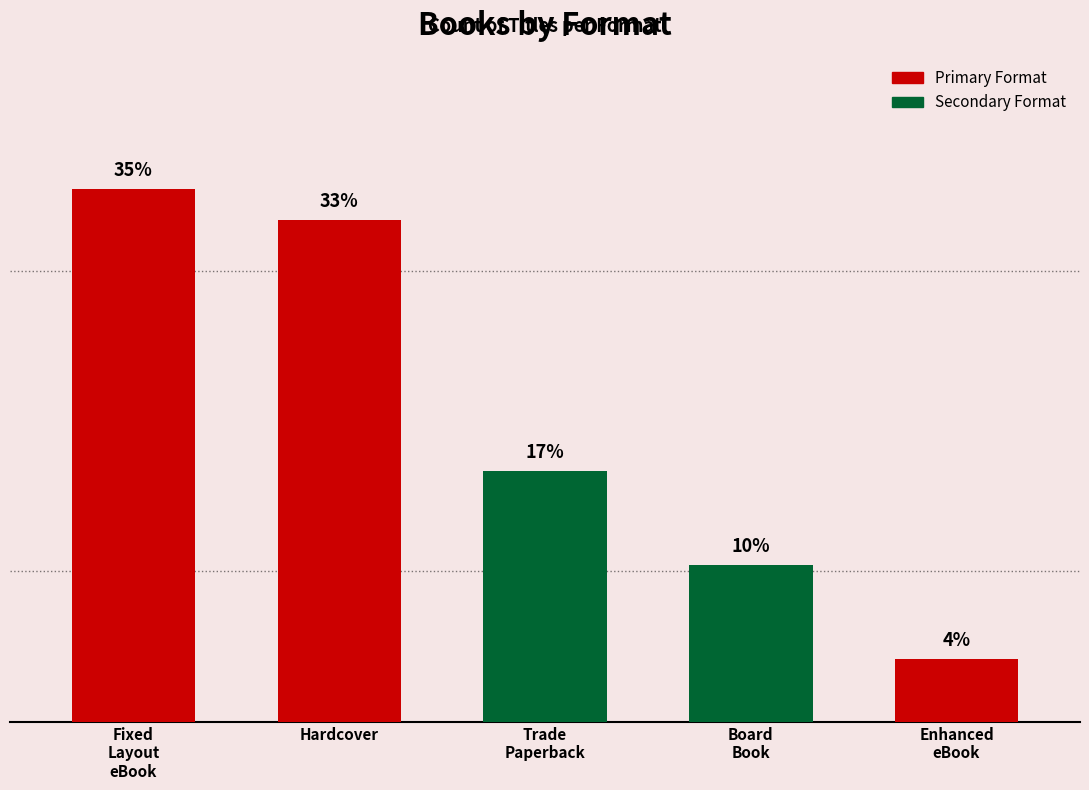

What is the change in value from Hardcover to Trade
Paperback?

-8